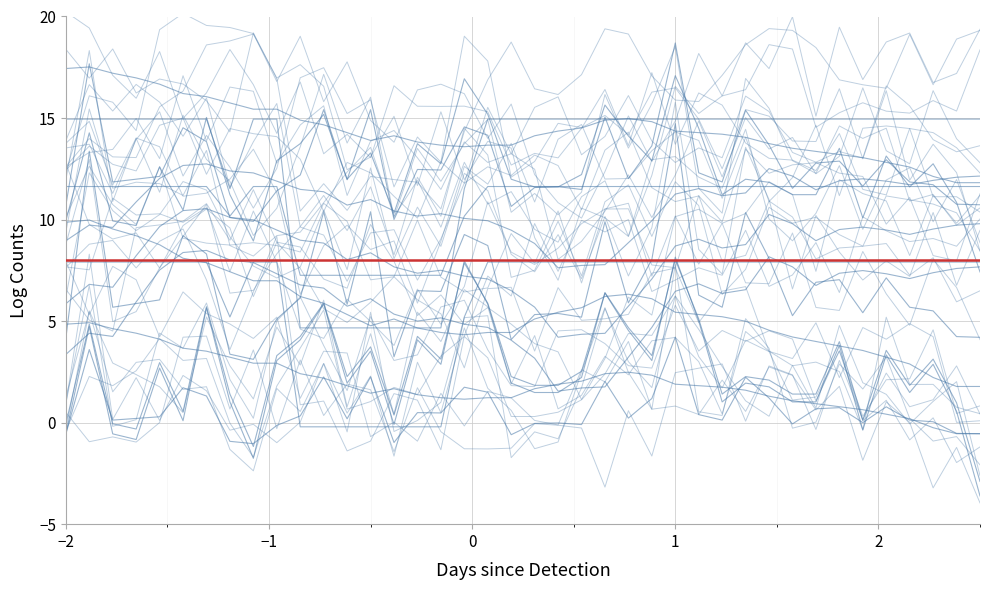

The value of BME280_humidity at 36 is 12.7. True or false?

False